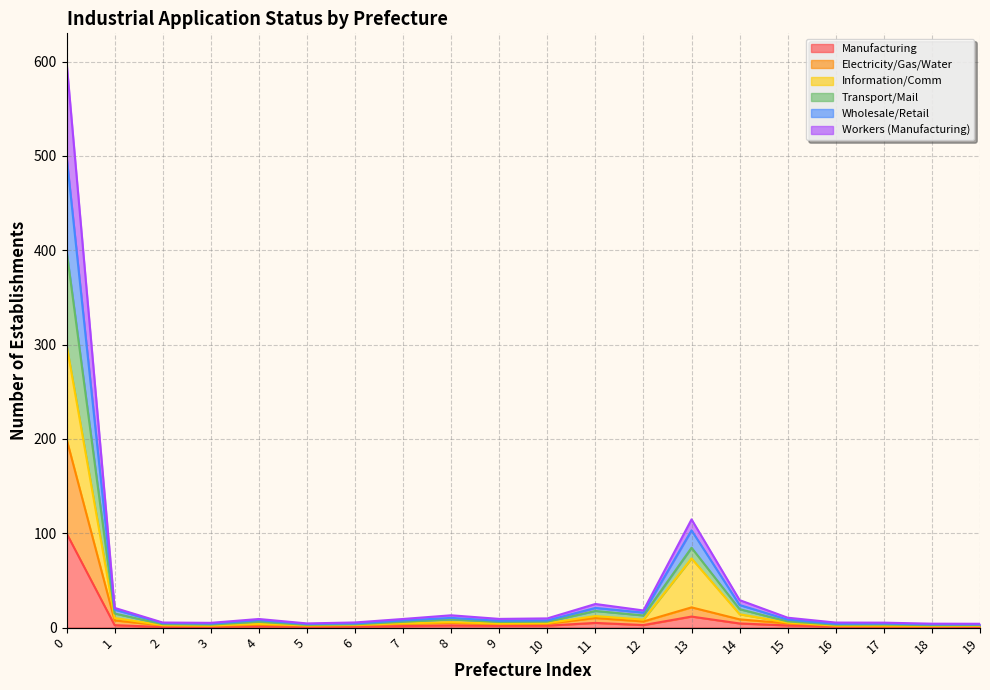

What is the spread (max minus min) of values at 0?

500.0